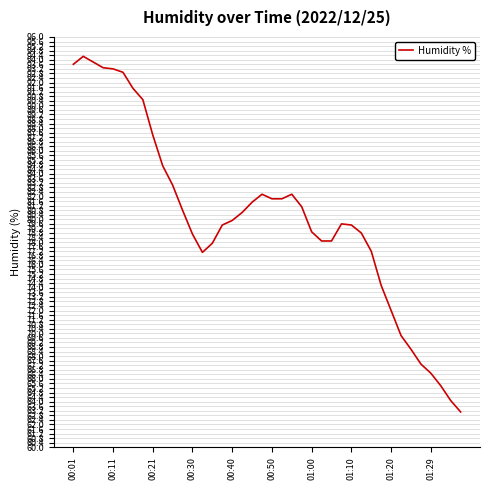

What is the smallest value displayed?

63.1